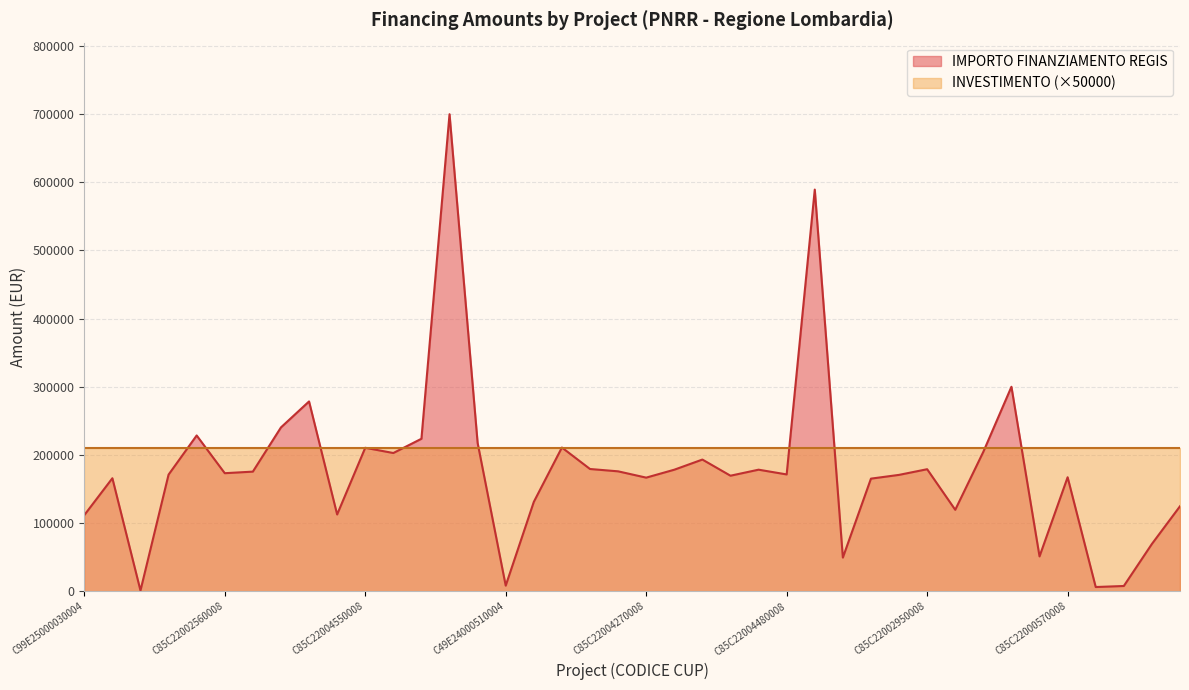

List the labels in order of value, largest first.

C85C22004240008, C85C22004490008, C99E24000160004, C19E24000320004, C85C22003690008, C85C22003700008, C85C22003950008, C85C22003840008, C85C22004400008, C85C22004550008, C85C22001510008, C85C22003960008, C85C22003090008, C85C22003970008, C85C22002950008, C85C22002870008, C85C22004610008, C85C22000950008, C85C22003480008, C85C22002560008, C85C22004480008, C85C22002890008, C85C22001380008, C85C22001770008, C85C22000570008, C85C22004270008, C19E25000060004, C85C22002780008, C85C22000770008, C85C22000050008, C85C22002850008, C29E24000390004, C99E25000030004, C19E24000120004, C69E24000370004, C85C22004510008, C49E24000510004, C49E24000140004, C85C22002710008, C49E25000030004